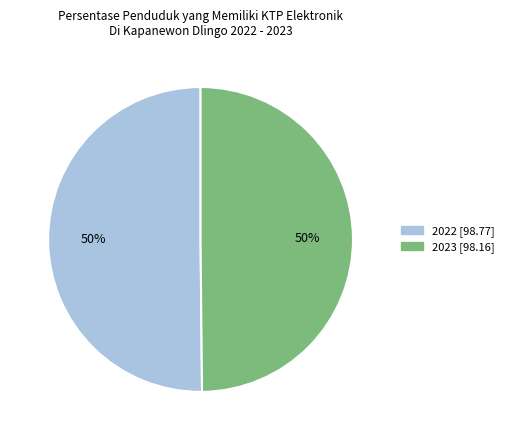

To the nearest percent, what is the average slice percentage?

50%